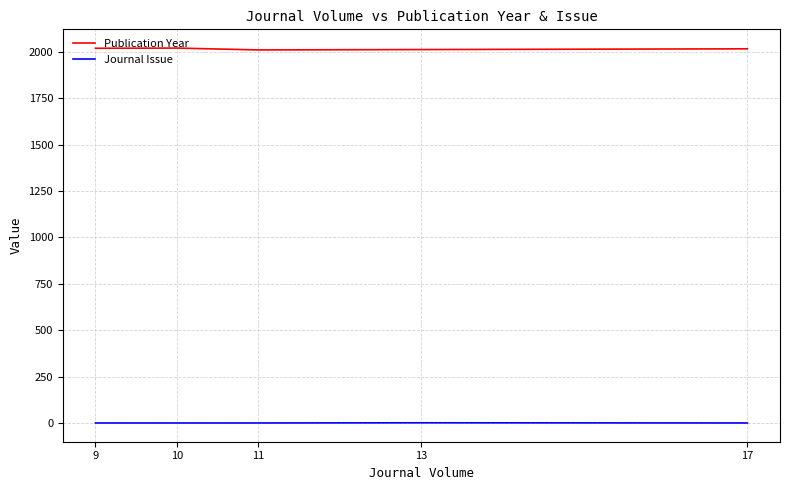

What is the greatest value displayed?

2020